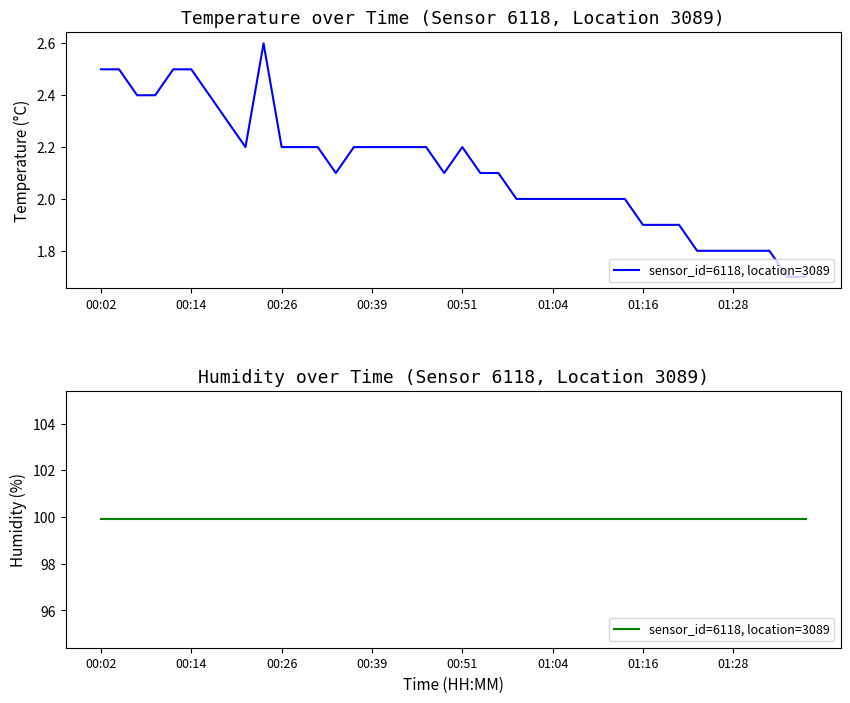

Is this an area chart (filled region under the line)?

No